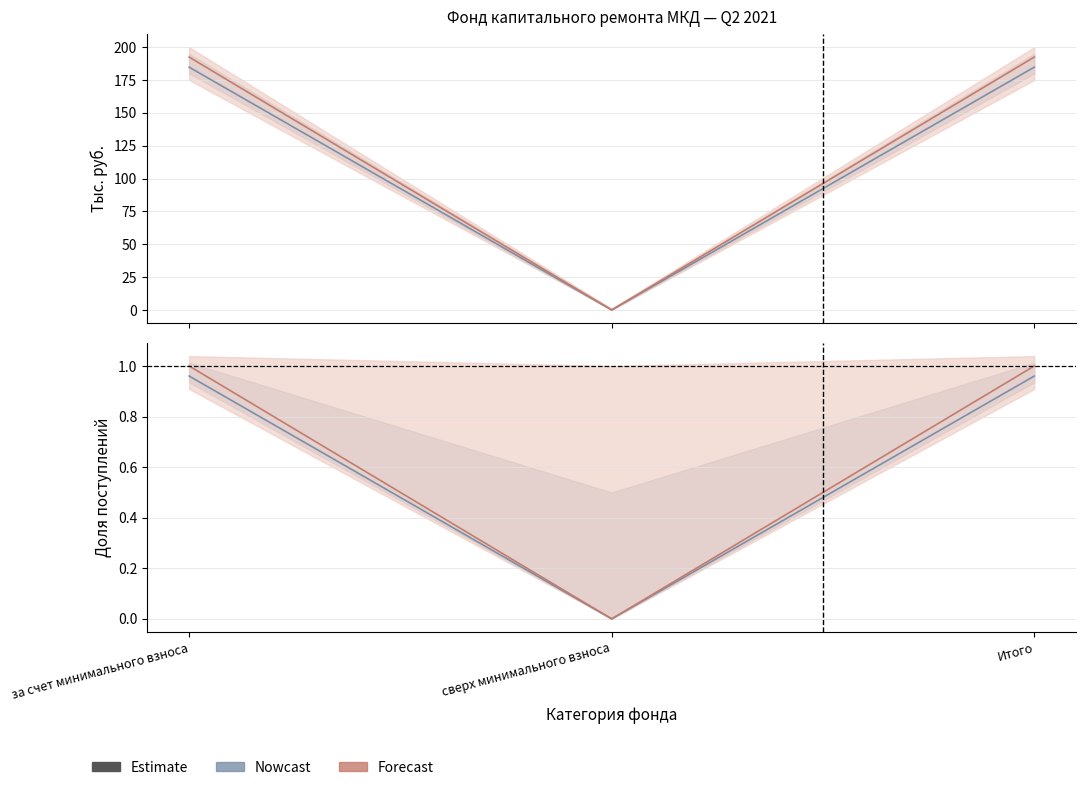

At which label is Estimate (nowcast) closest to 0?

сверх минимального взноса